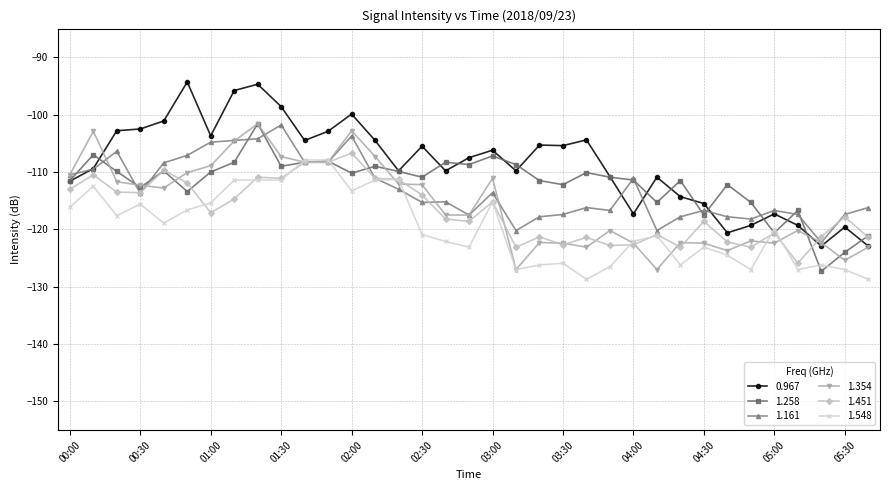

True or false: 1.258 has more than 2 points higher than both neighbors.

True